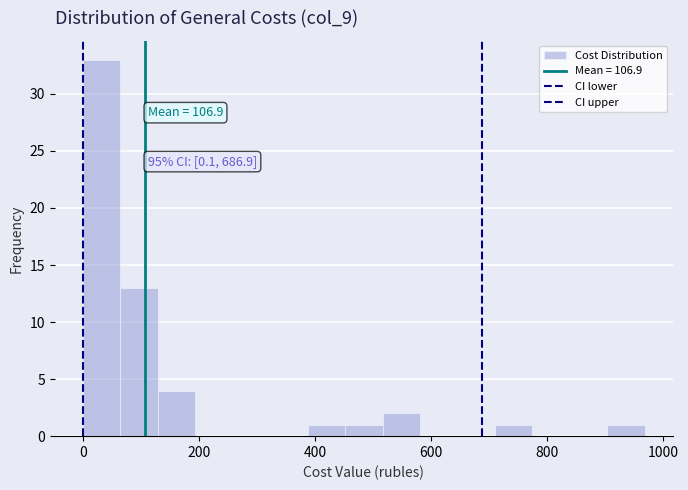

Read against the x-axis, roughly where is the centre of the tallest bar?

40